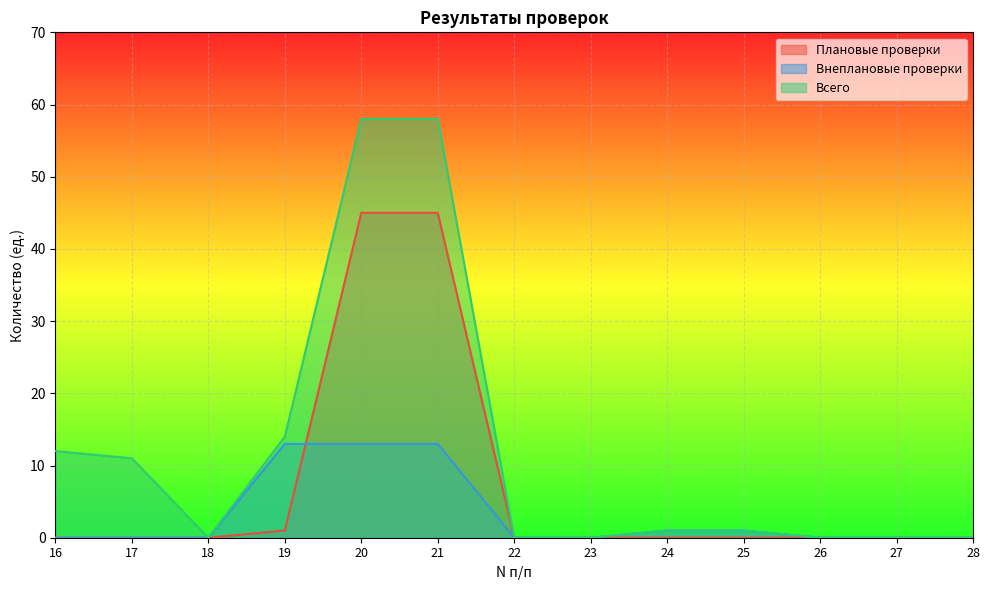

The Всего series shows 0 at 23. True or false?

True